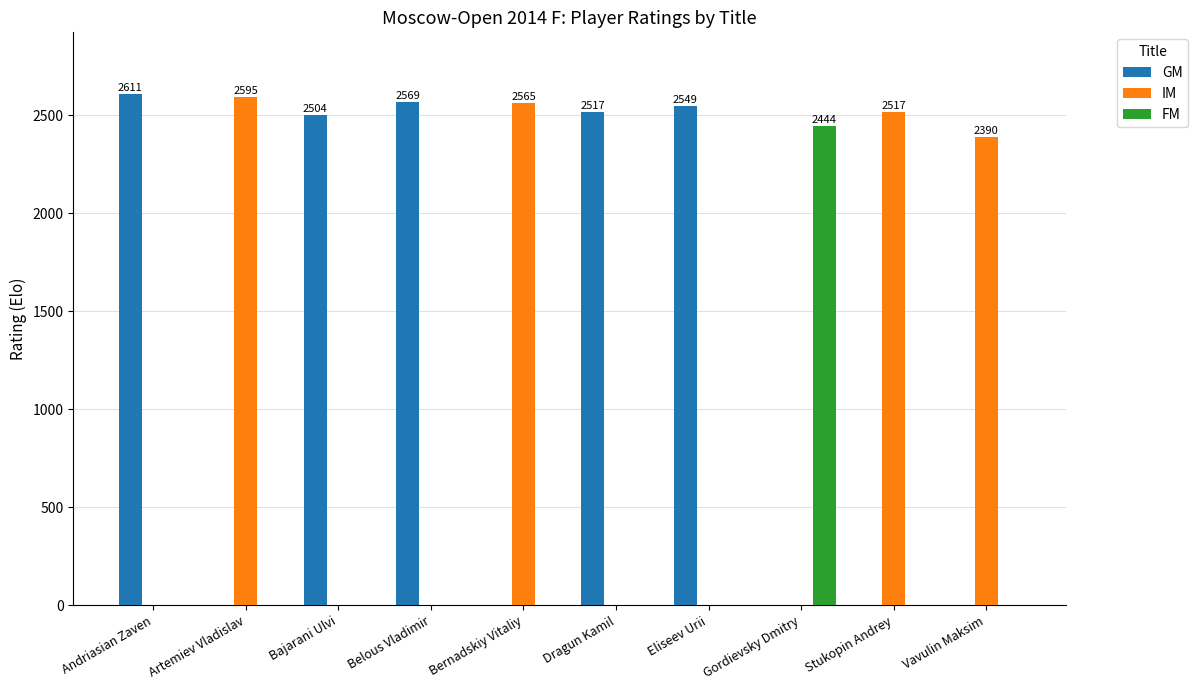

Is the value of IM at Andriasian Zaven greater than the value of GM at Dragun Kamil?

No